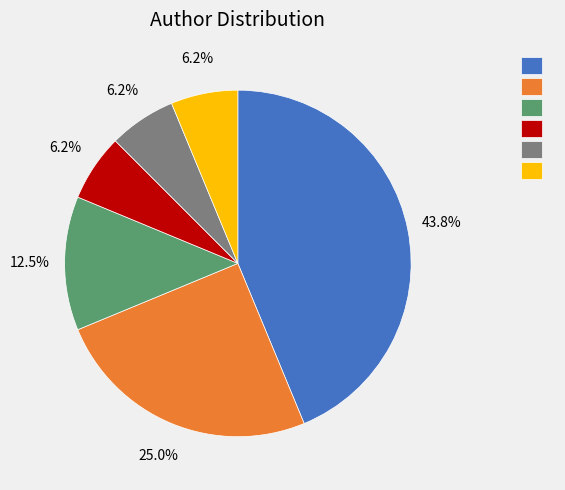

Is there any slice that represents more than half of the pie?

No